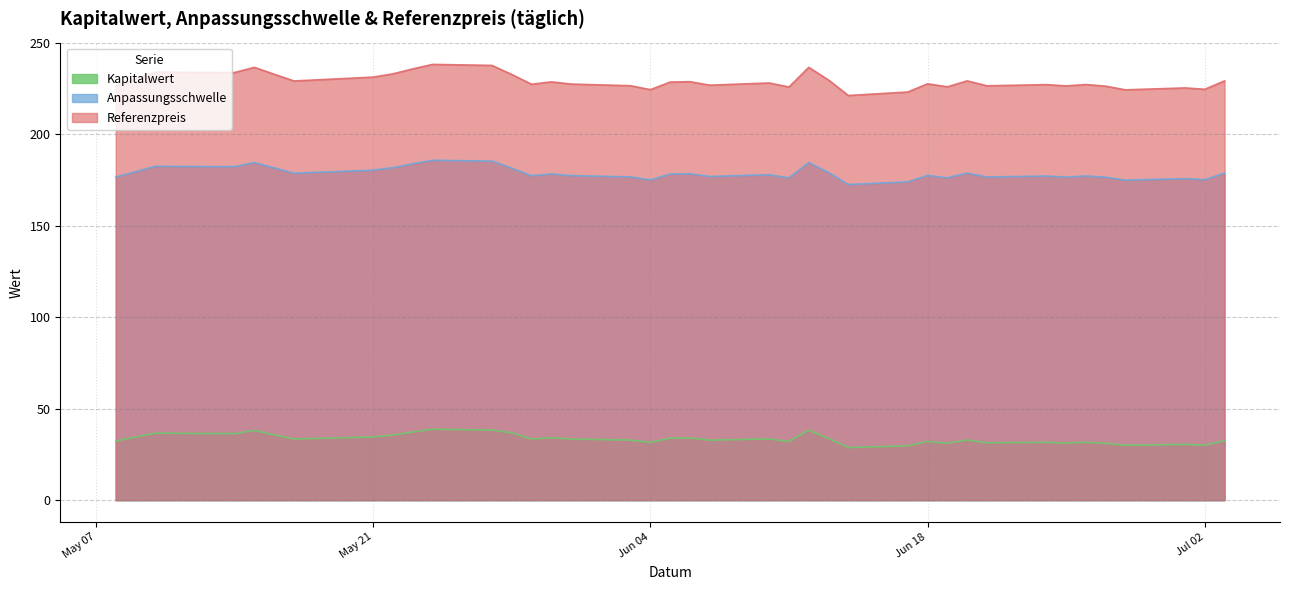

At how many categories does at least one series exceed 228?

20